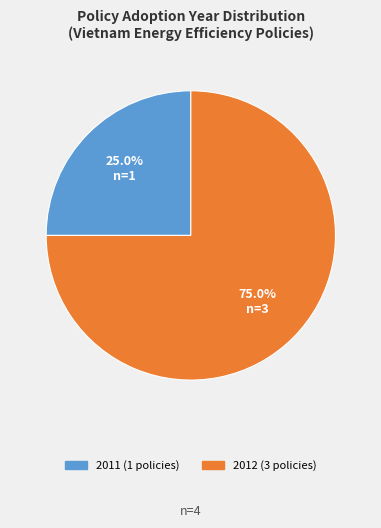

Is there a majority slice in this chart?

Yes